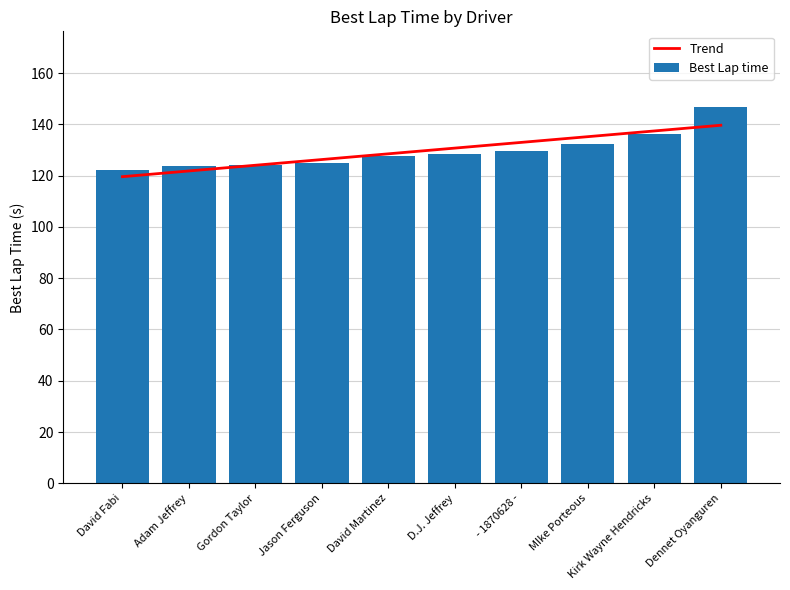

Reading left to right, list all the values displayed in this chart.

Trend: 119.6	121.8	124.0	126.3	128.5	130.7	133.0	135.2	137.4	139.6
Best Lap time: 122.0	123.7	124.1	125.1	127.5	128.6	129.5	132.5	136.3	146.9